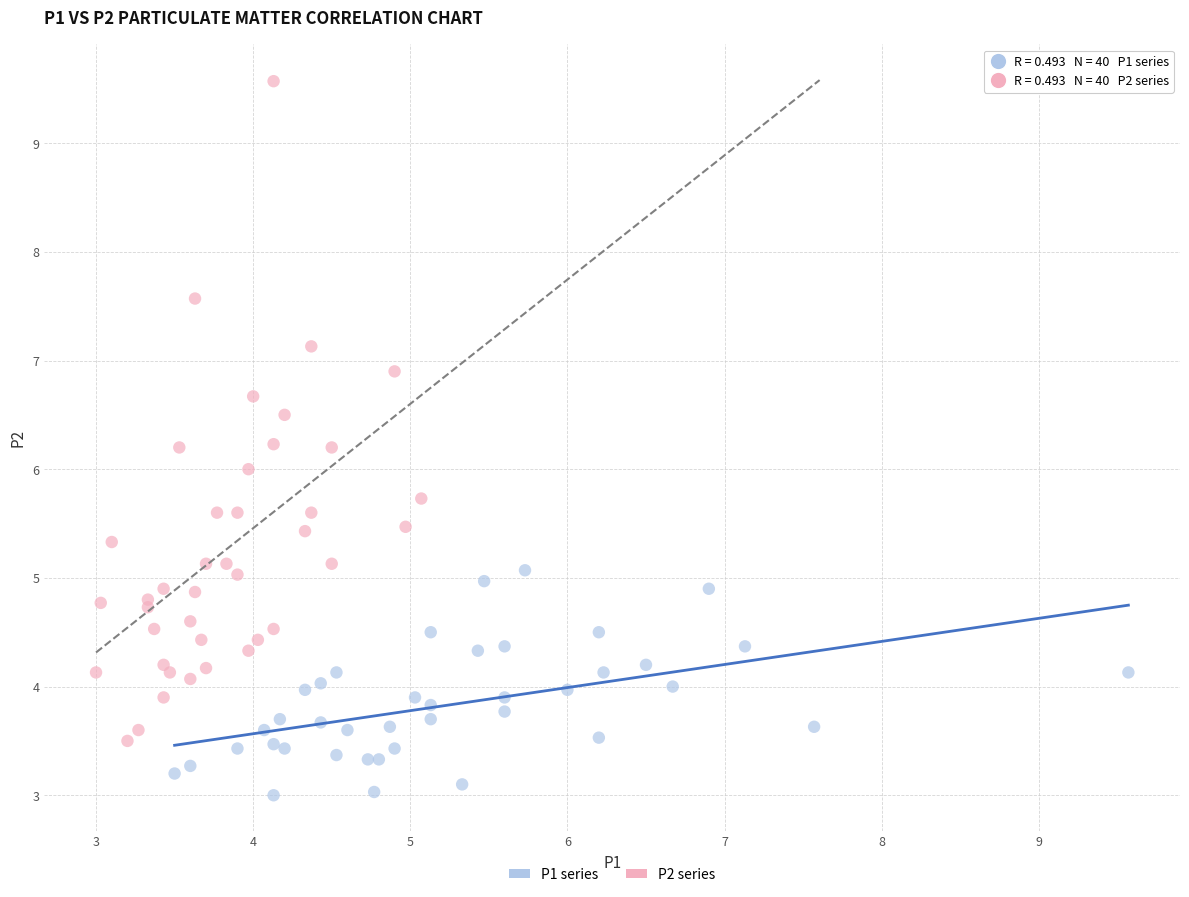

Which series has the widest spread of Y values?

P2 series